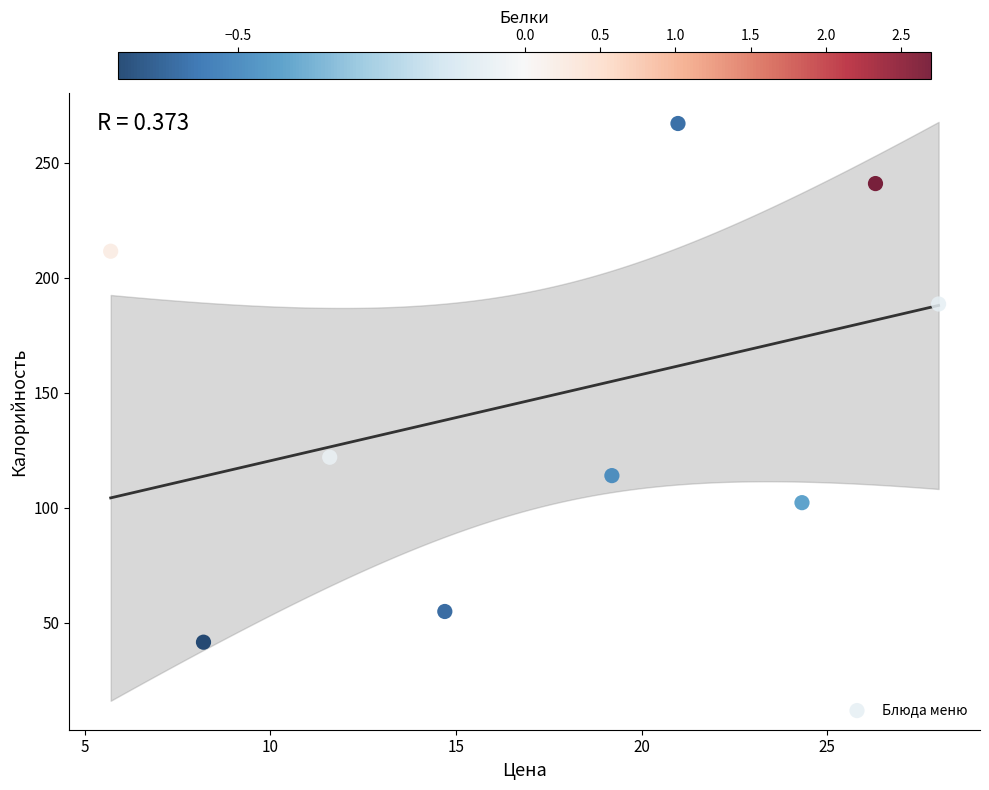

What is the average Y value?

149.2